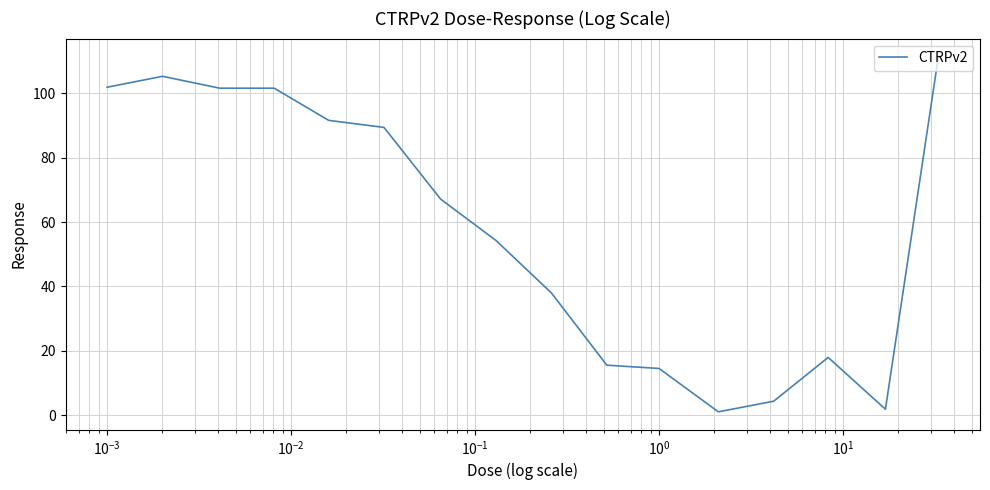

What is the maximum value shown in the chart?

111.5